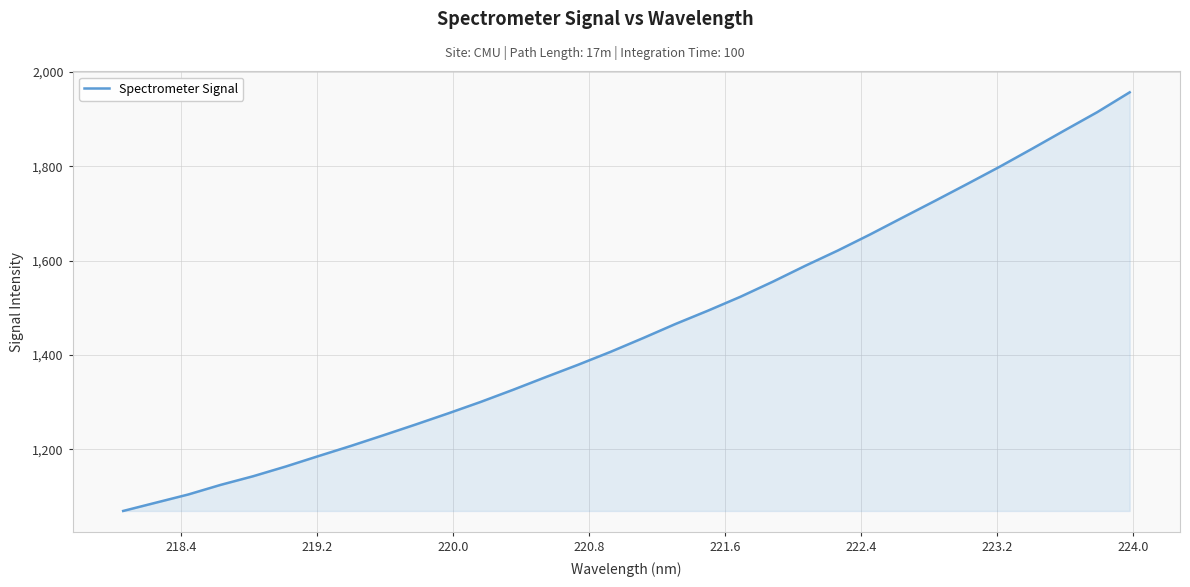

What is the maximum value shown in the chart?

1956.9